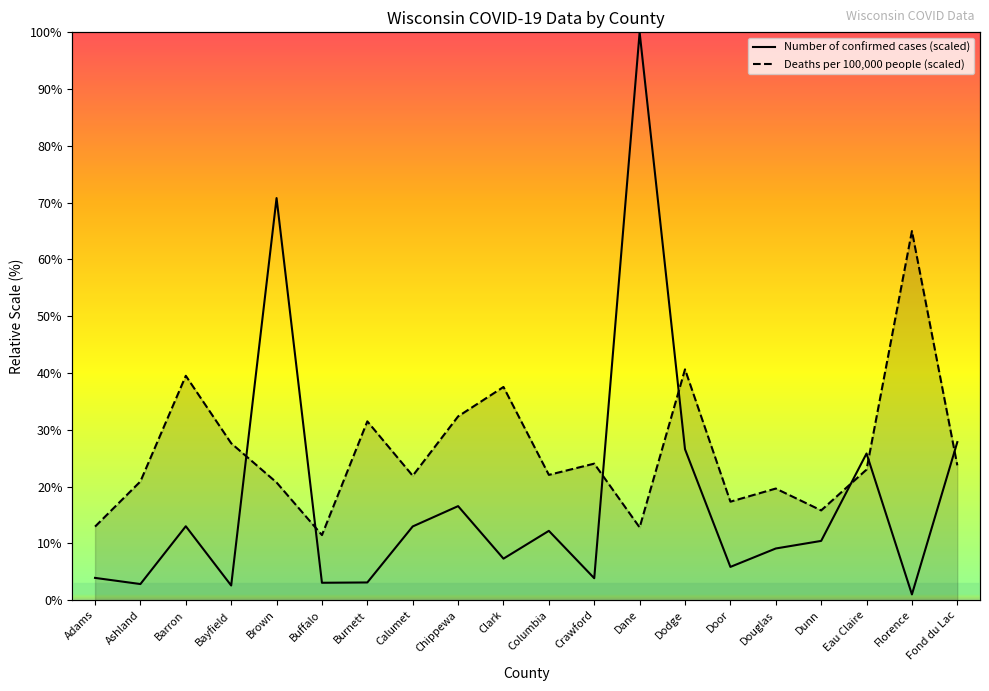

At which category does Number of confirmed cases (scaled) reach its first local peak?

Barron